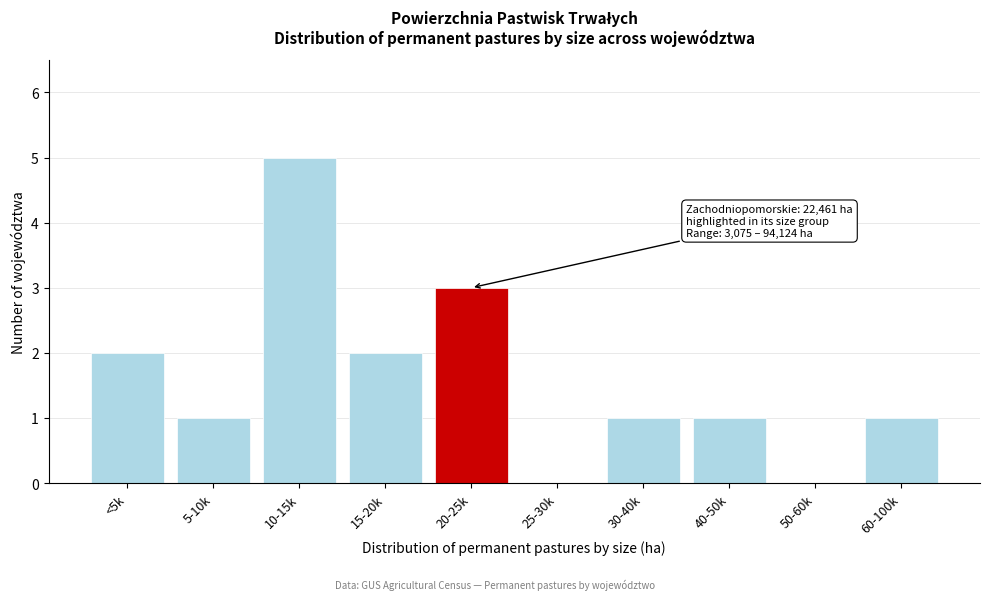

Reading left to right, what are all the values shown in this chart?

<5k=2	5-10k=1	10-15k=5	15-20k=2	20-25k=3	25-30k=0	30-40k=1	40-50k=1	50-60k=0	60-100k=1